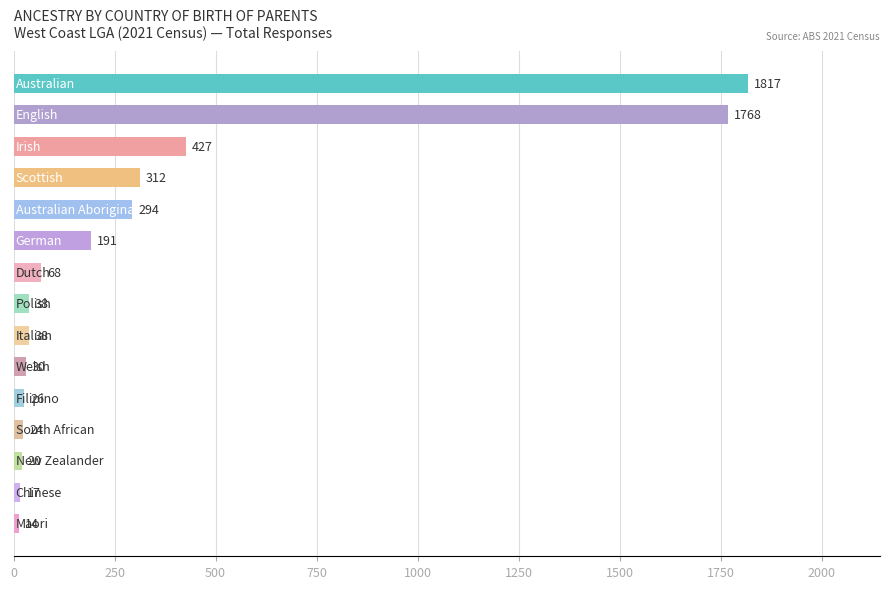

Are the bars grouped side by side (vs. stacked)?

No